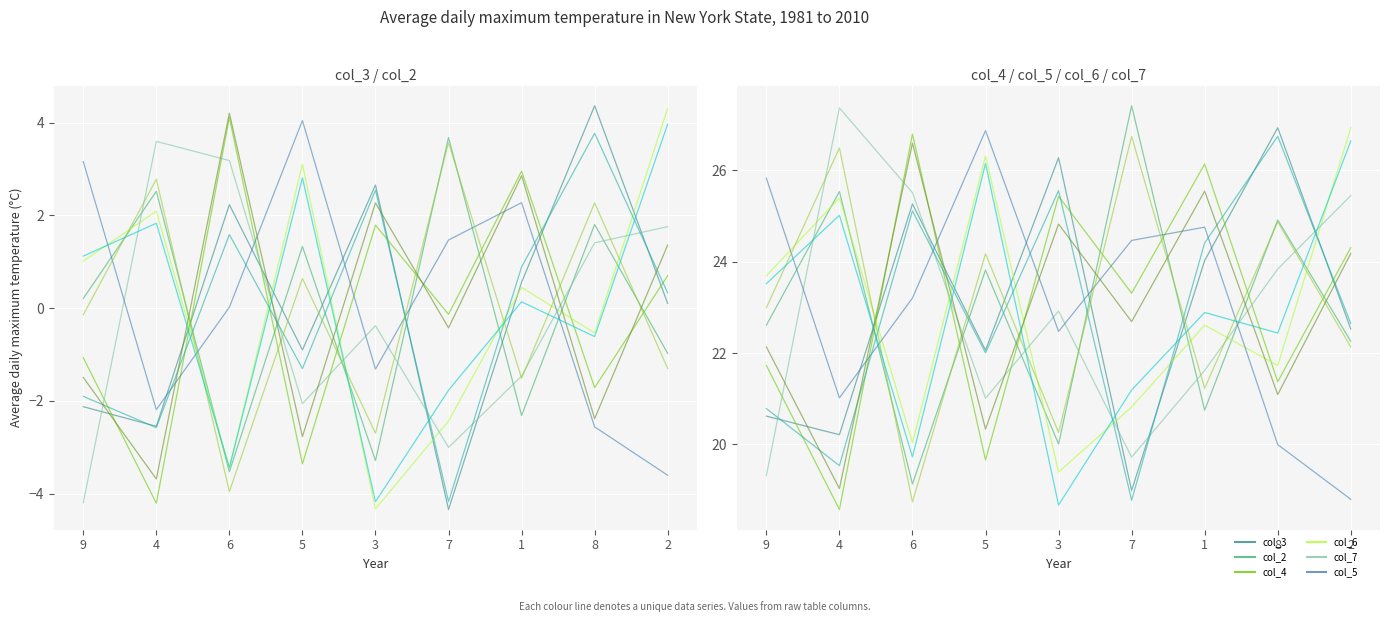

What is the average value of the col_5 series?

23.0